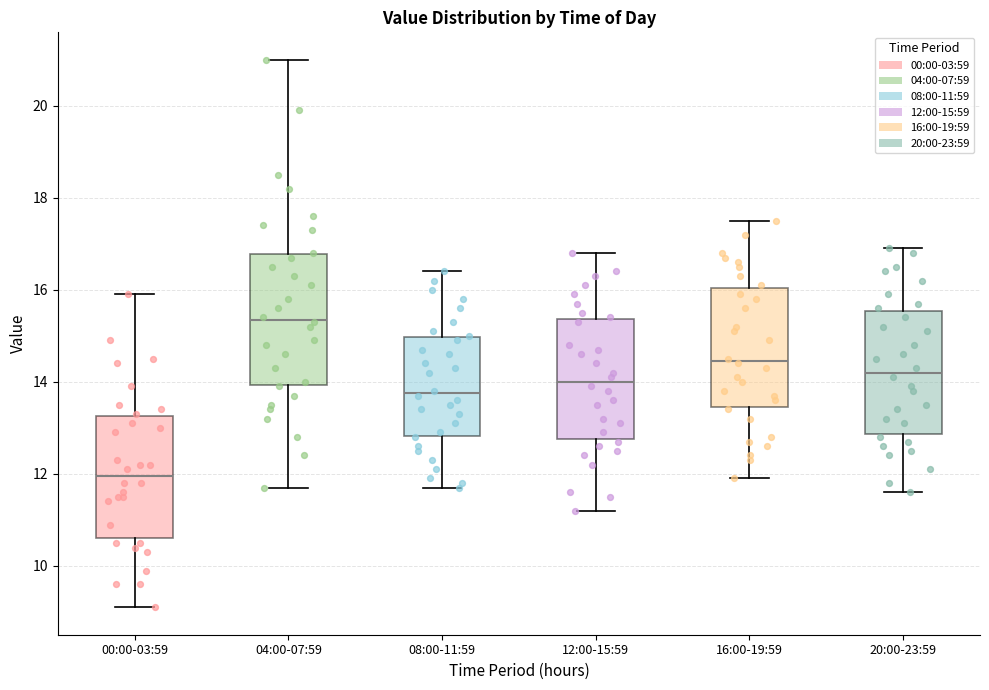

Reading left to right, transcribe this box plot: for each box, give where its median line is, the range the box spans, and where its two whiskers end, as read against the y-axis. The values are not printed on the chart, so give them approximately, as read against the axis.

00:00-03:59: median 12.0, box 10.6 to 13.2, whiskers 9.2 to 16.0
04:00-07:59: median 15.4, box 14.0 to 16.8, whiskers 11.8 to 21.0
08:00-11:59: median 13.8, box 12.8 to 15.0, whiskers 11.8 to 16.4
12:00-15:59: median 14.0, box 12.8 to 15.4, whiskers 11.2 to 16.8
16:00-19:59: median 14.4, box 13.4 to 16.0, whiskers 12.0 to 17.6
20:00-23:59: median 14.2, box 12.8 to 15.6, whiskers 11.6 to 17.0